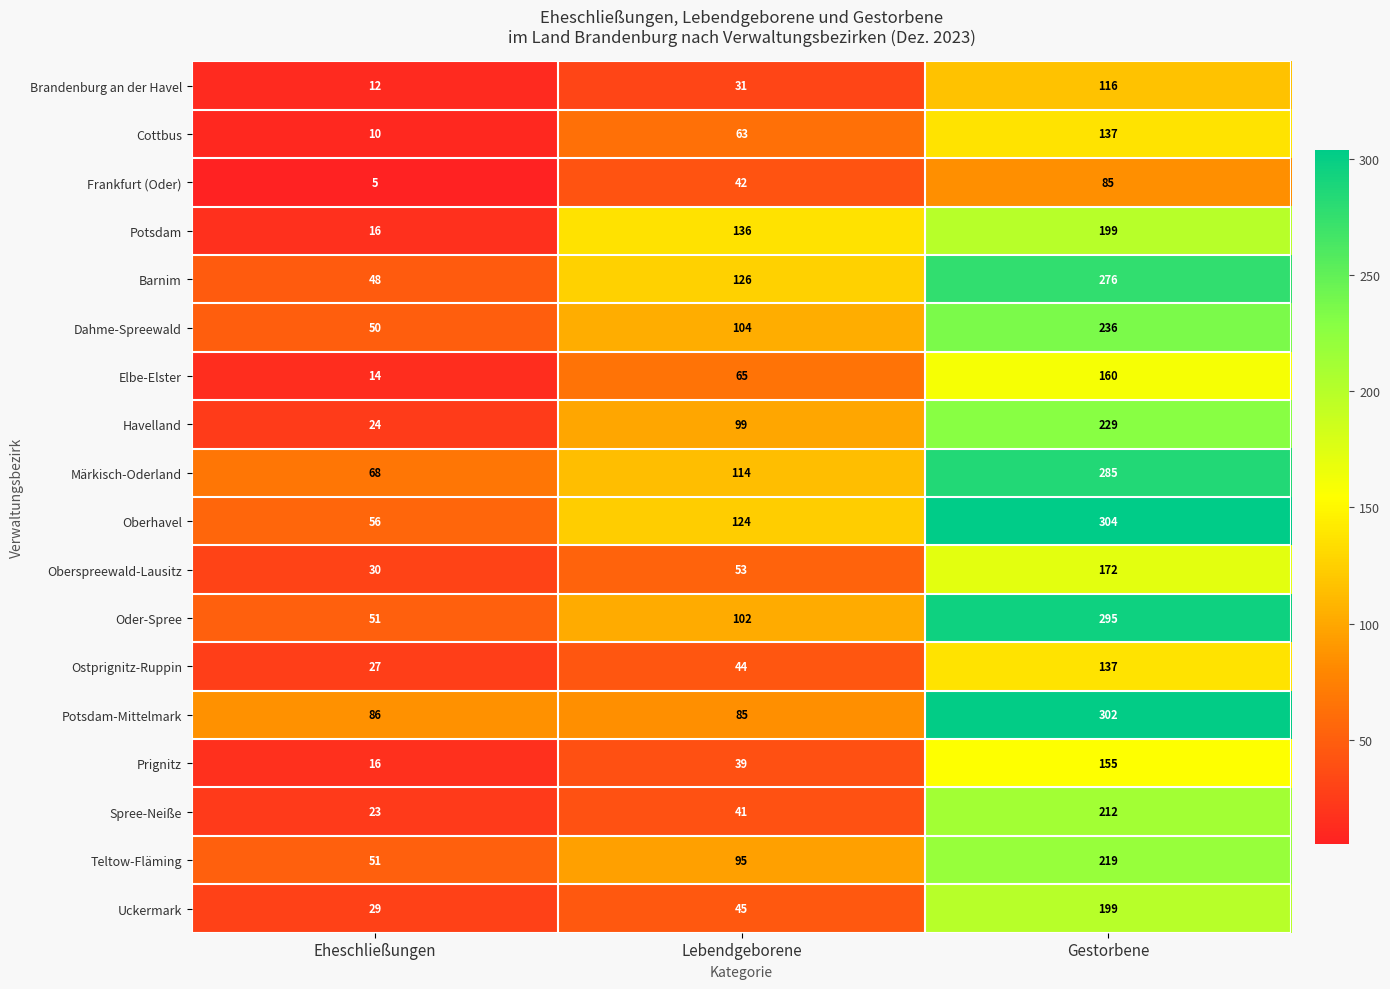

What is the difference between the Potsdam-Mittelmark values at Lebendgeborene and Gestorbene?

217